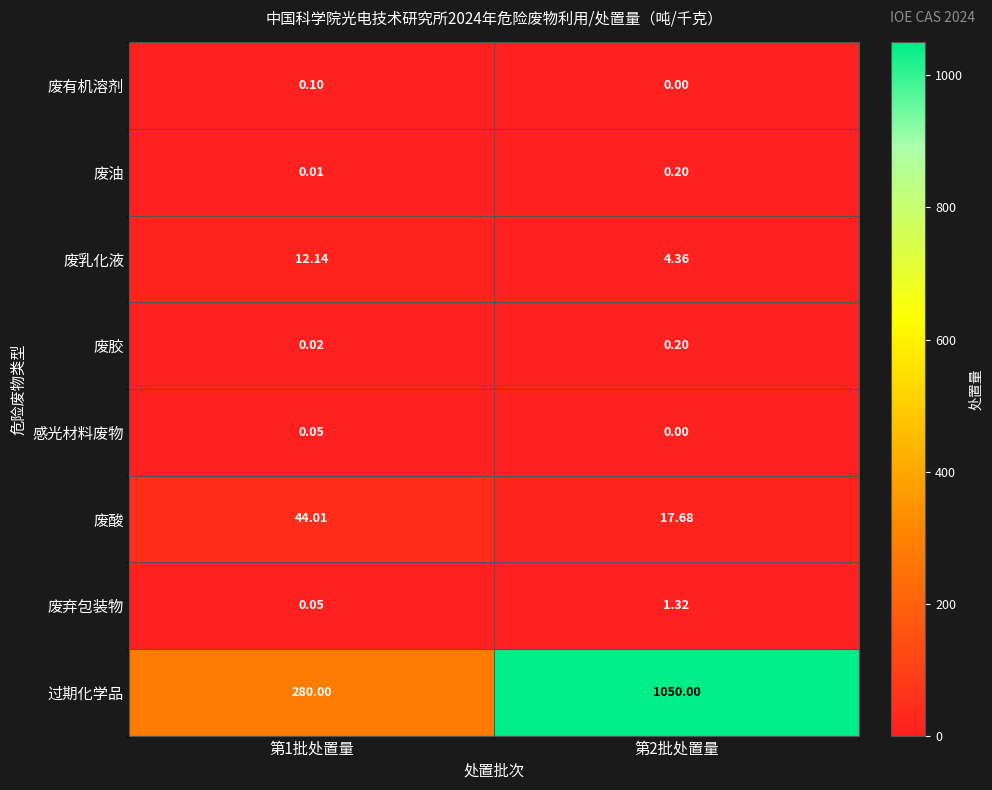

Which series has the largest total across all categories?

过期化学品